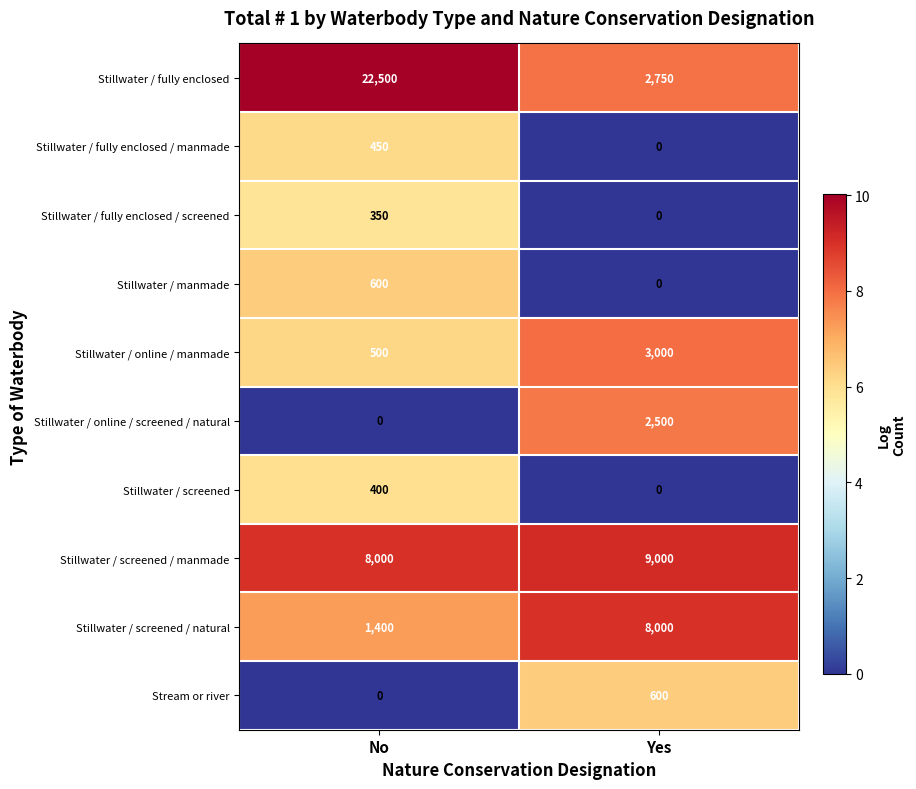

Count the number of data series in this chart.

10